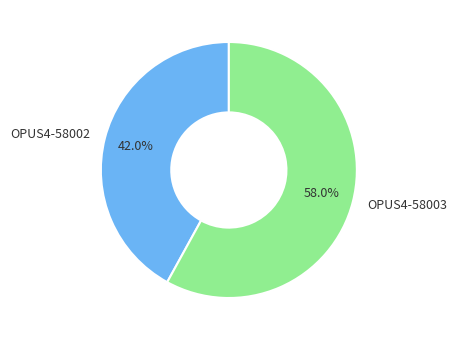

To the nearest percent, what is the difference between the OPUS4-58003 and OPUS4-58002 slice percentages?

16%